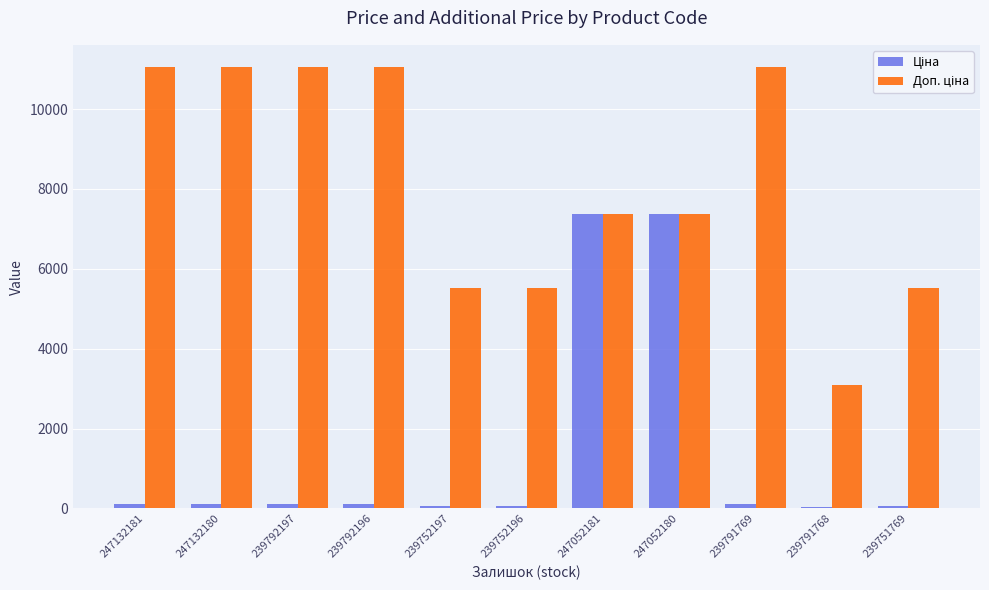

What is the greatest value displayed?

11055.0